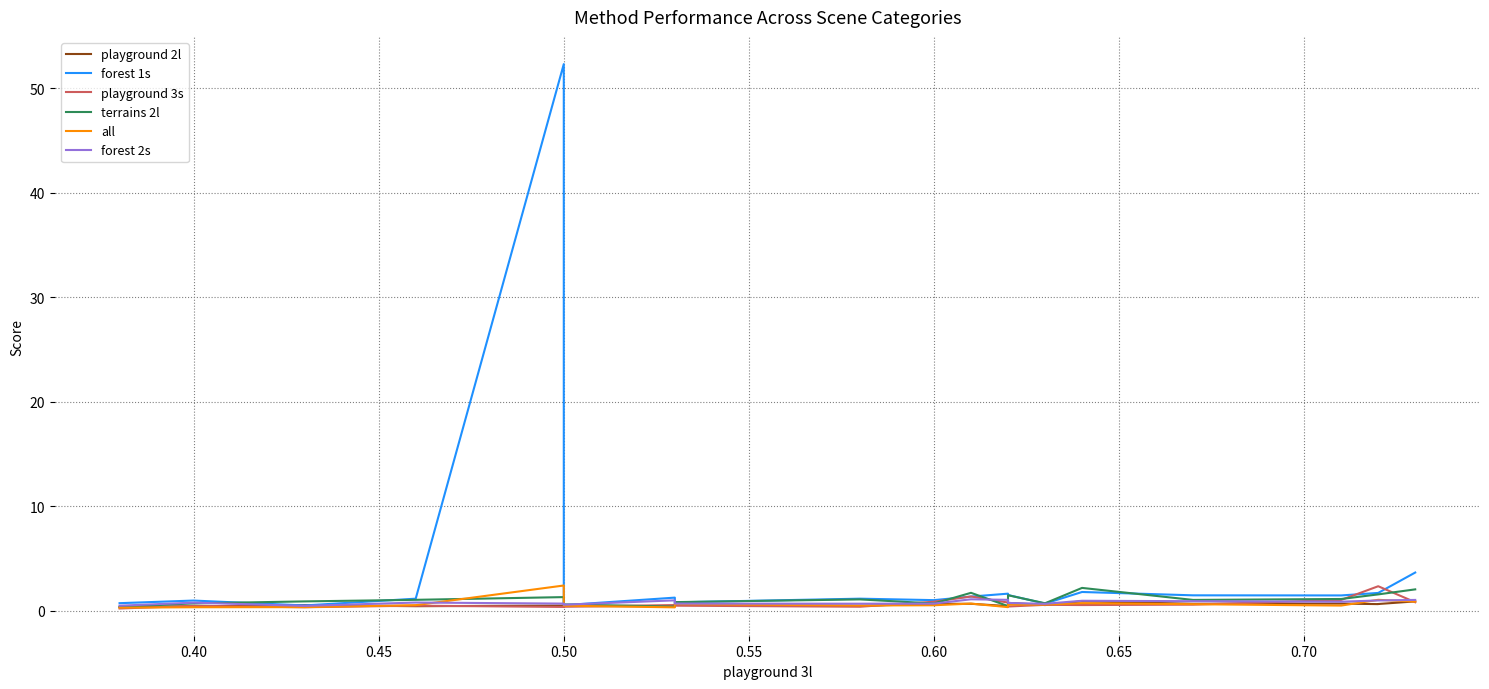

What is the sum of all playground 3s values?

15.4